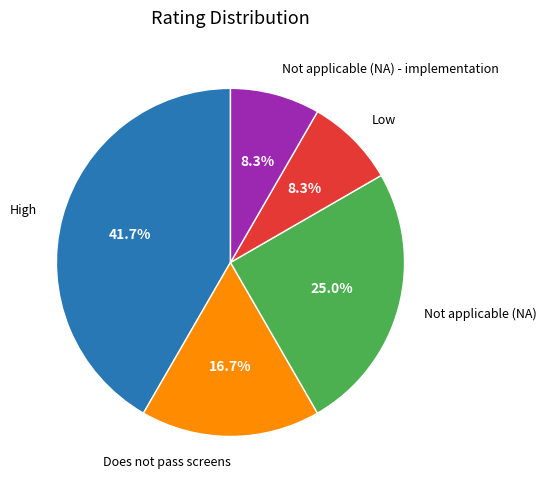

Does any single category account for the majority?

No